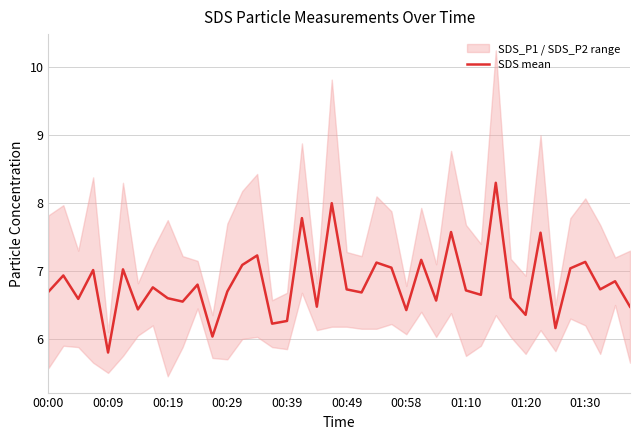

How many values are below 6?

1